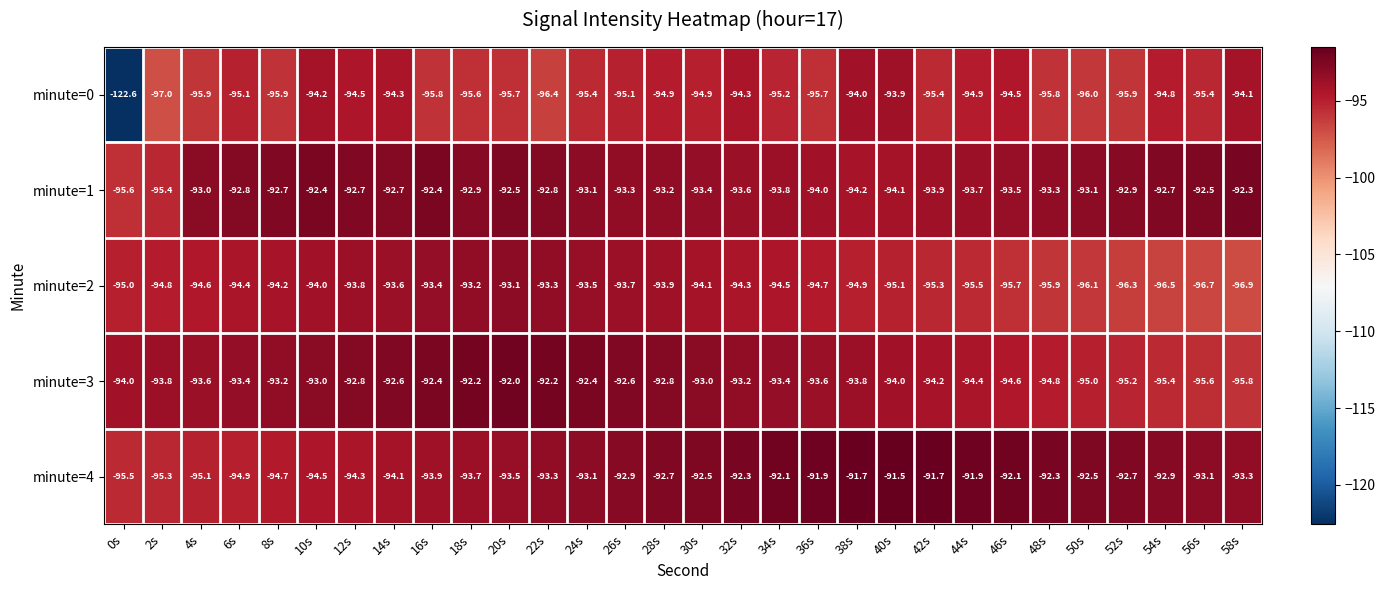

Which series has the widest spread of values?

minute=0